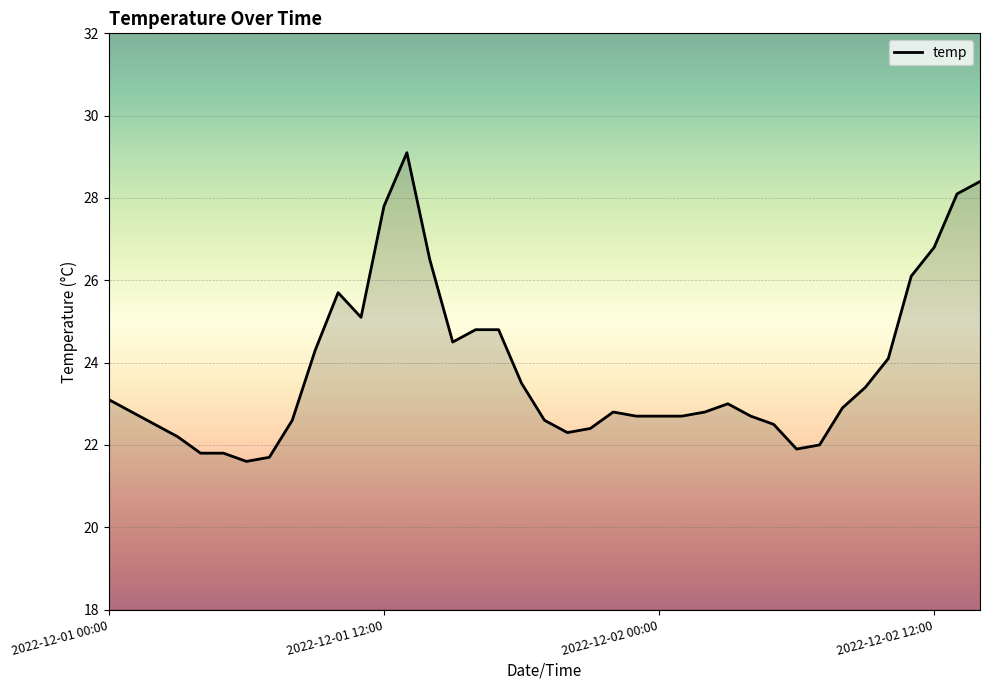

What is the difference between the maximum and minimum values?

7.5